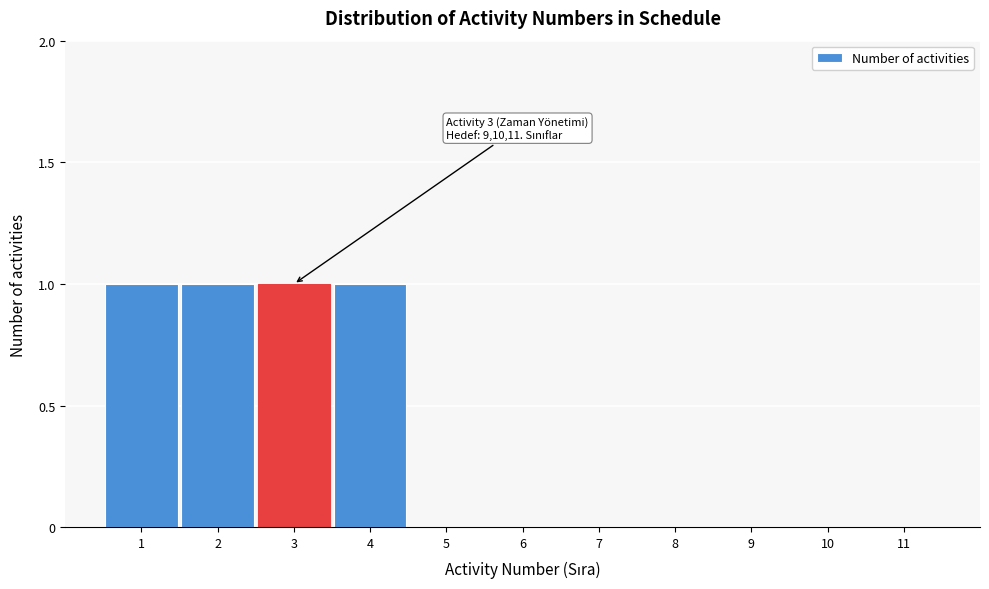

Reading right to left, what are all the values shown in this chart?

11=0	10=0	9=0	8=0	7=0	6=0	5=0	4=1	3=1	2=1	1=1